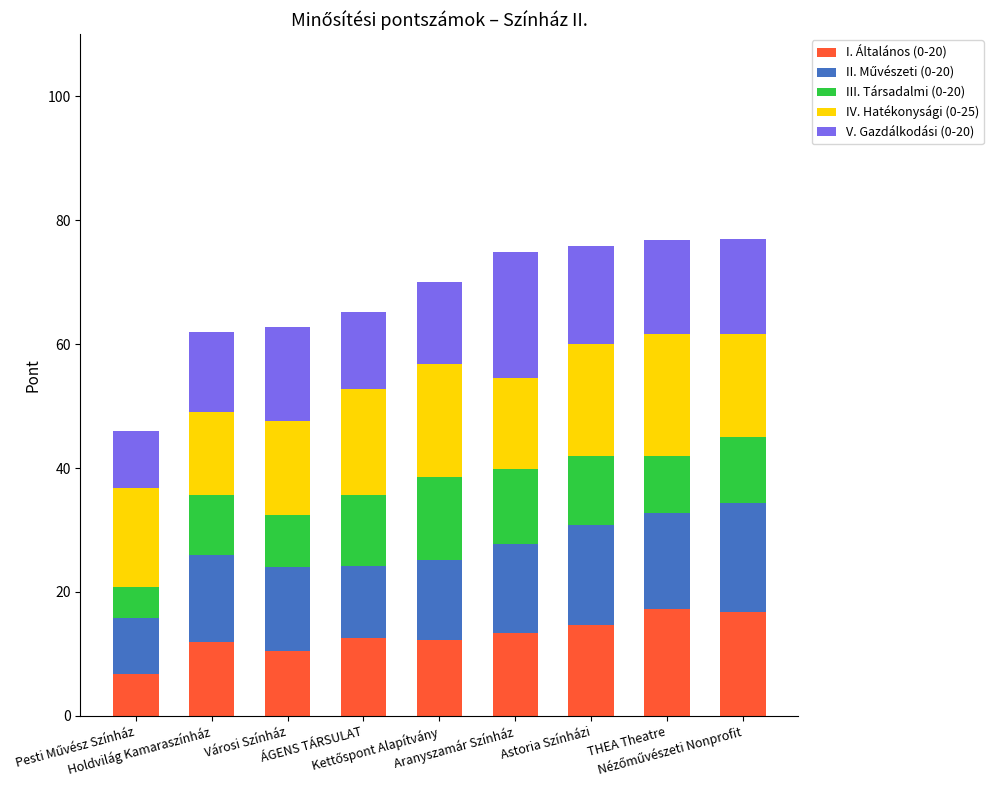

What is the difference between the second highest and second lowest values in the I. Általános (0-20) series?

6.4